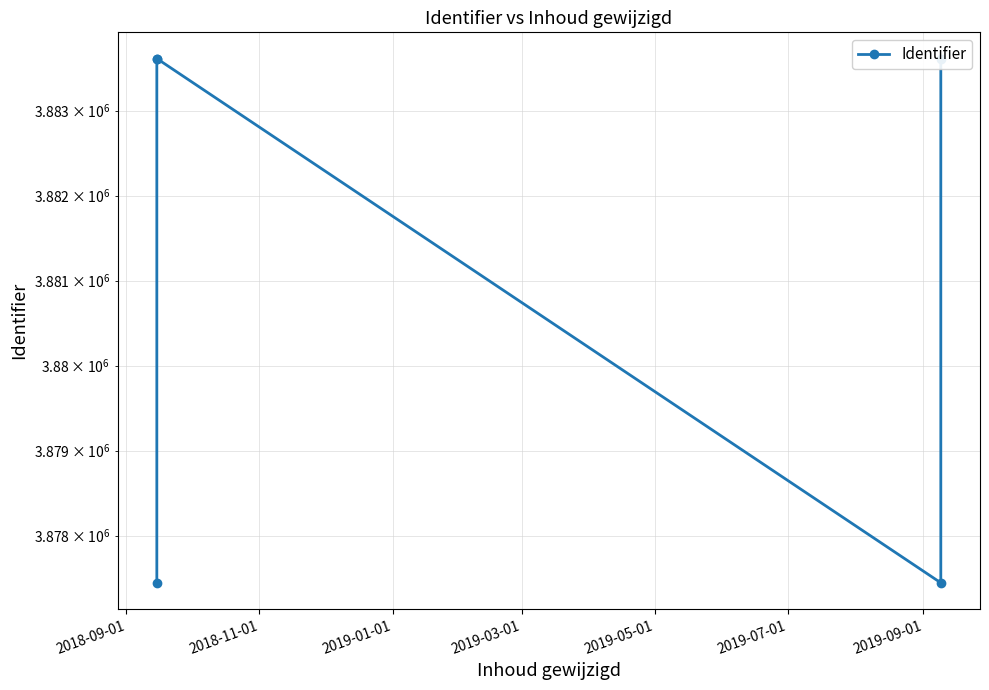

How many lines are shown in the chart?

1